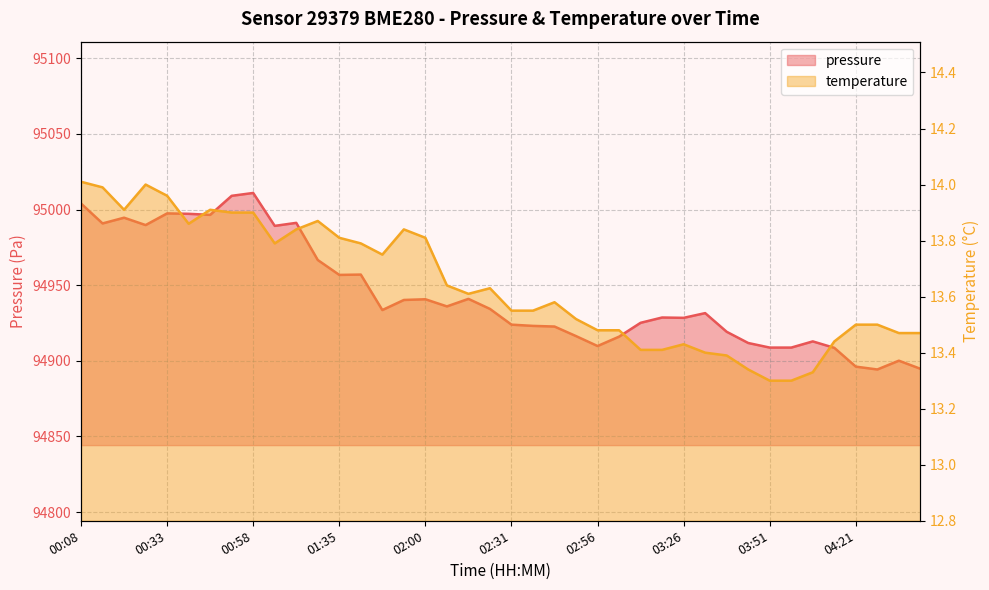

Rank the series at 02:24 from lowest to highest value.

temperature, pressure